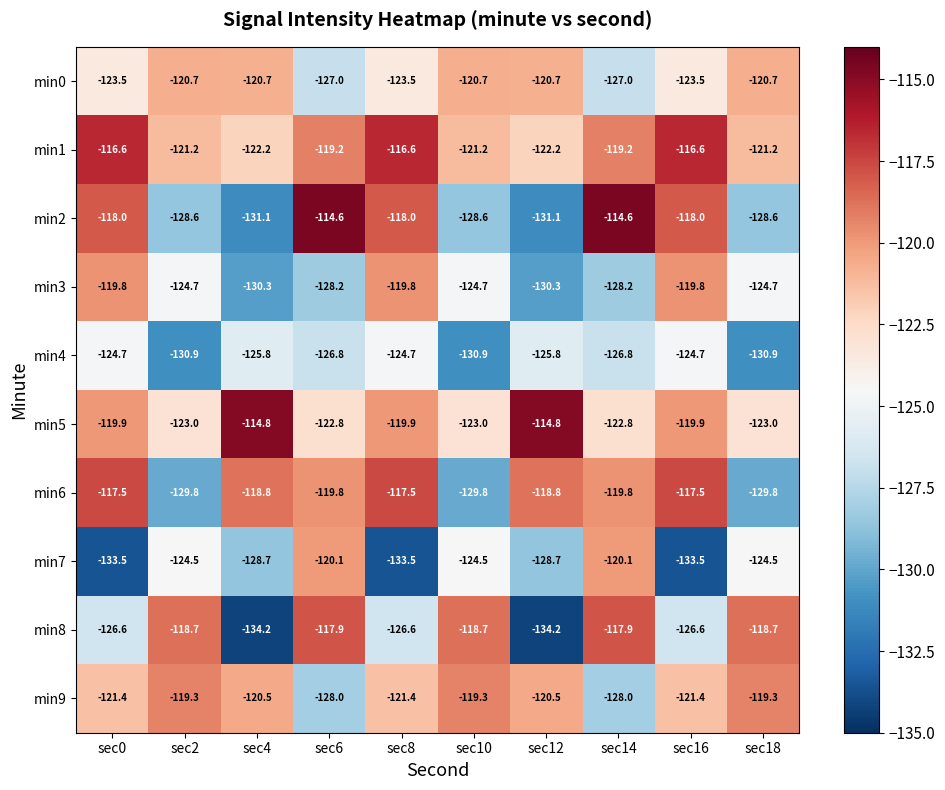

What is the average value of the min5 series?

-120.4